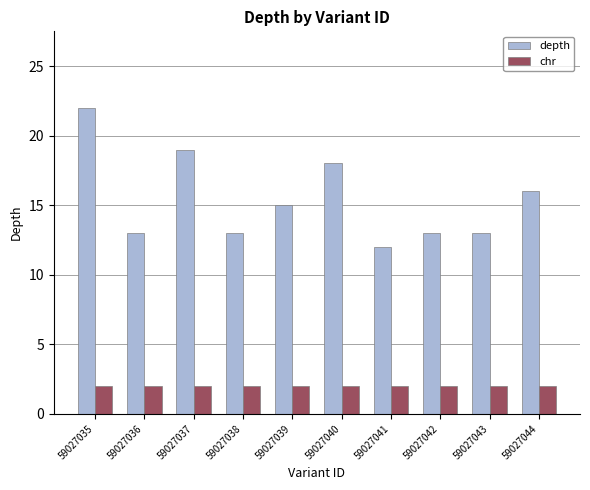

At which category does the chart reach its peak across all series?

59027035